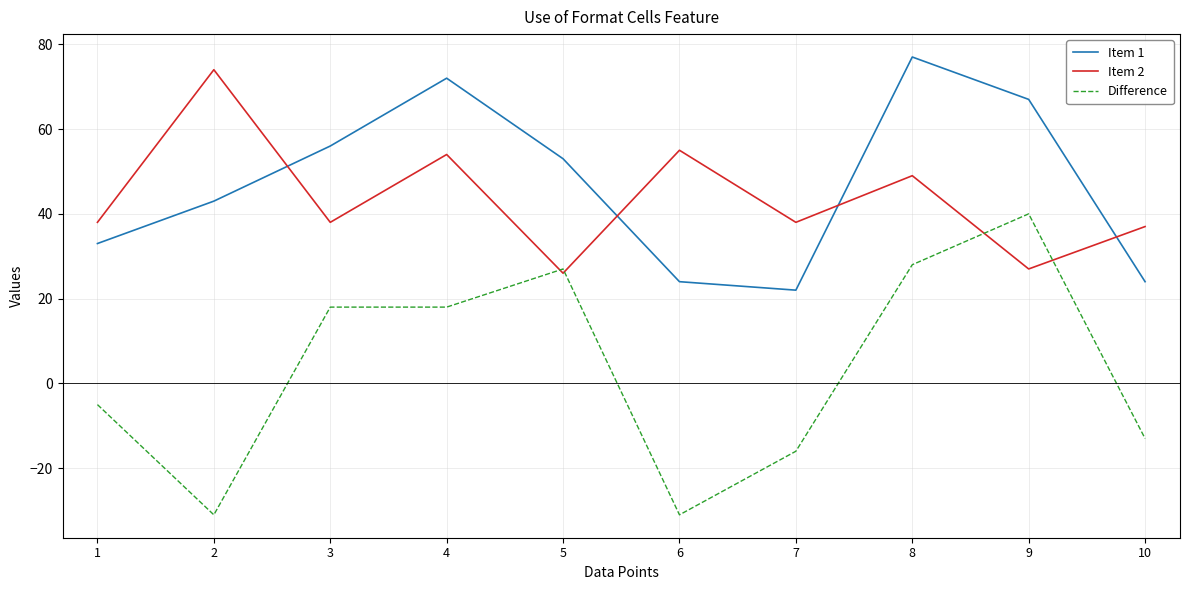

What is the difference between the highest and lowest values at 6?

86